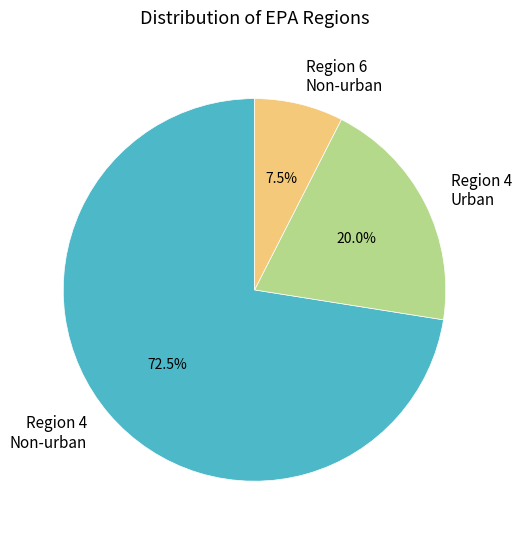

To the nearest percent, what is the difference between the largest and smallest slice percentages?

65%